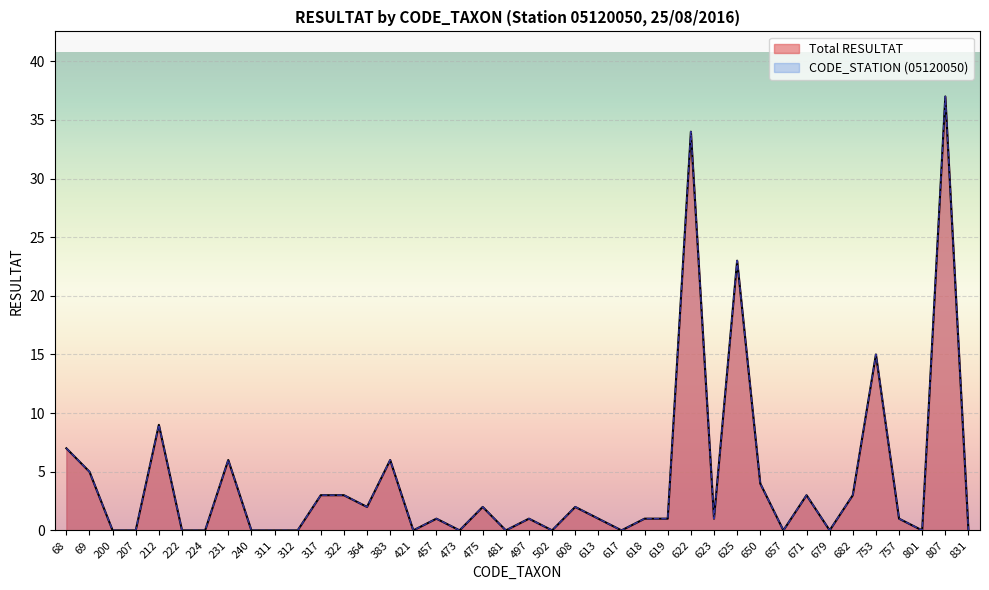

Is it true that Total RESULTAT equals 6 at 383?

True